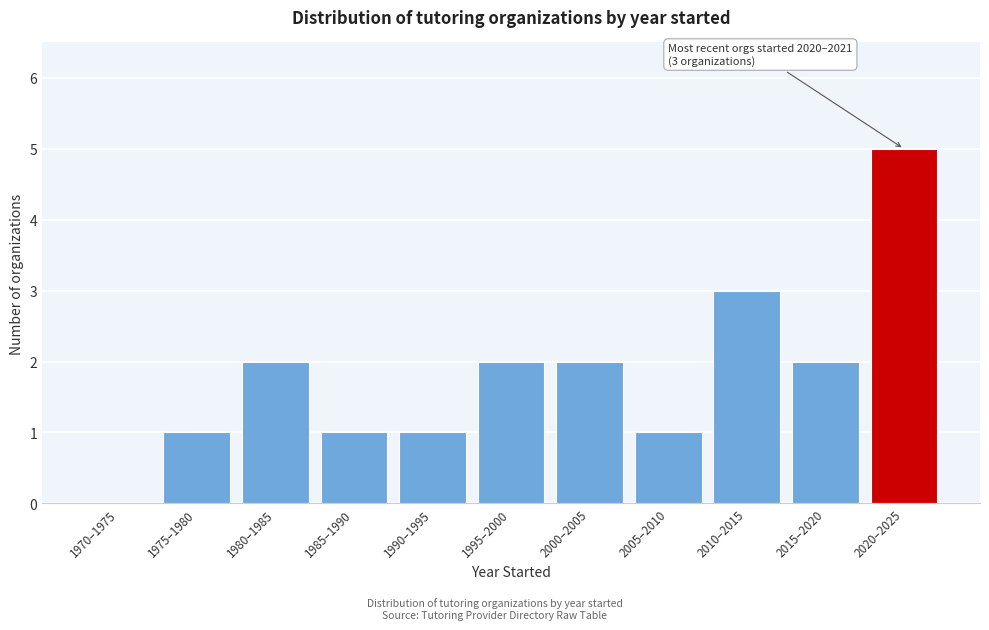

Reading left to right, list all the values displayed in this chart.

1970–1975=0	1975–1980=1	1980–1985=2	1985–1990=1	1990–1995=1	1995–2000=2	2000–2005=2	2005–2010=1	2010–2015=3	2015–2020=2	2020–2025=5